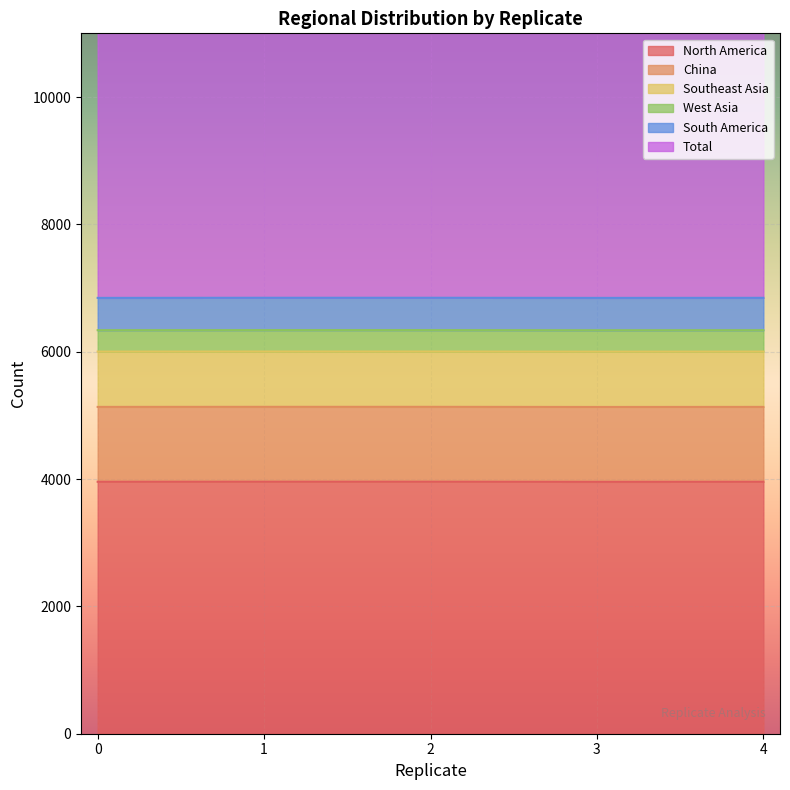

List the labels in order of West Asia value, largest first.

0, 1, 2, 3, 4